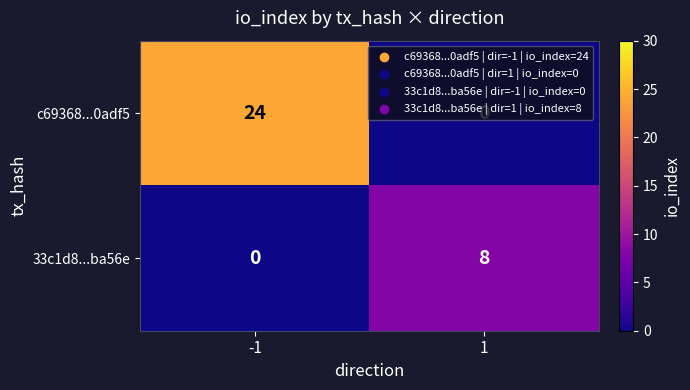

List the series in order of their overall mean, highest first.

c69368...0adf5, 33c1d8...ba56e